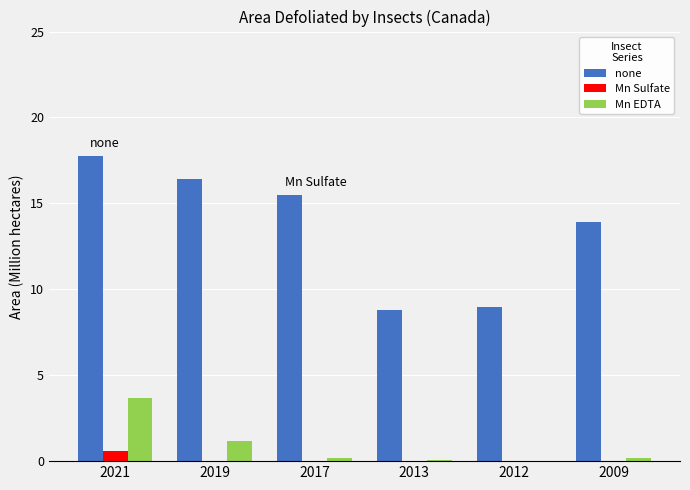

Are the bars grouped side by side (vs. stacked)?

Yes